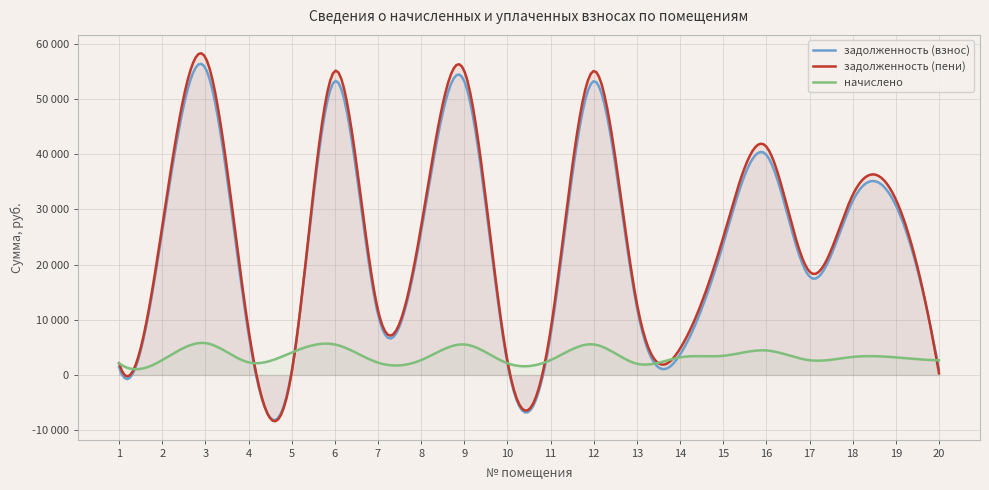

Which series has the largest total across all categories?

задолженность (пени)